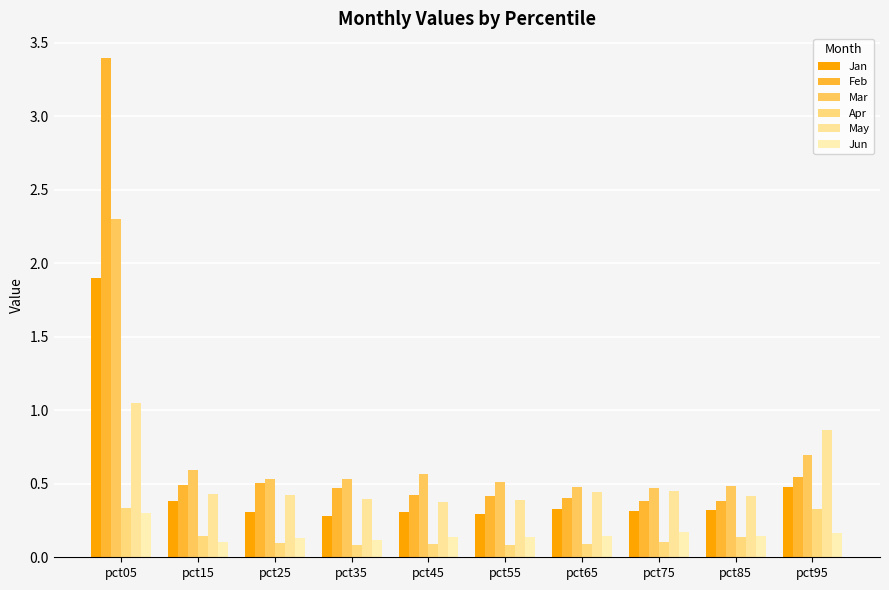

Does the chart contain stacked bars?

No